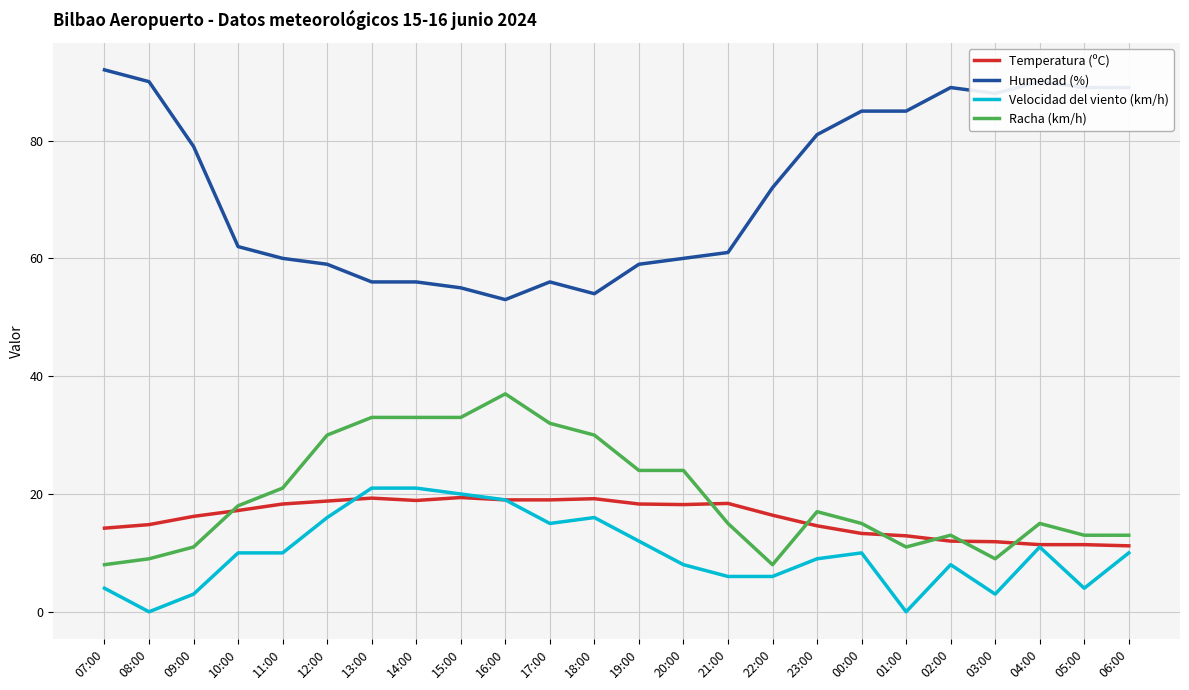

What is the difference between the second highest and second lowest values in the Humedad (%) series?

36.0